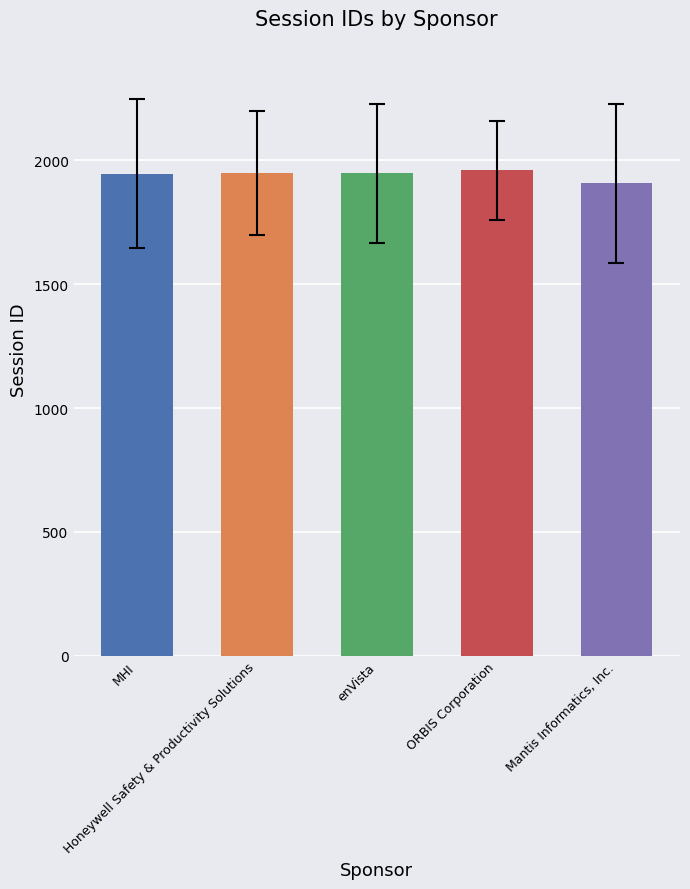

What is the change in value from MHI to Mantis Informatics, Inc.?

-39